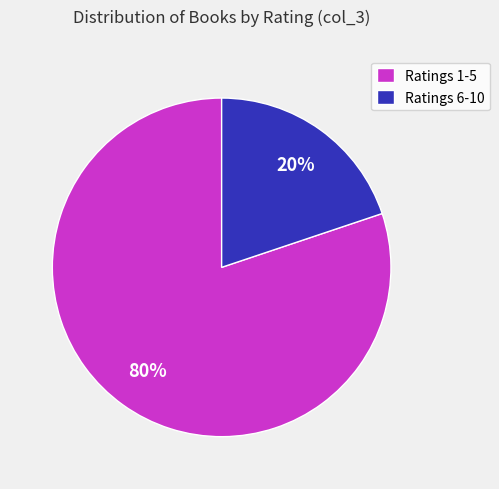

To the nearest percent, what percentage of the pie is Ratings 1-5?

80%